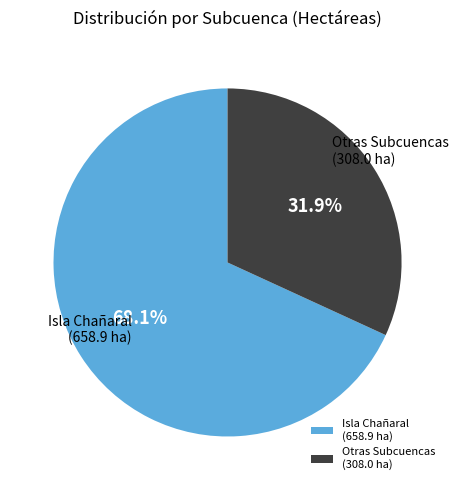

Which category has the smallest portion of the pie?

Otras Subcuencas (308.0 ha)